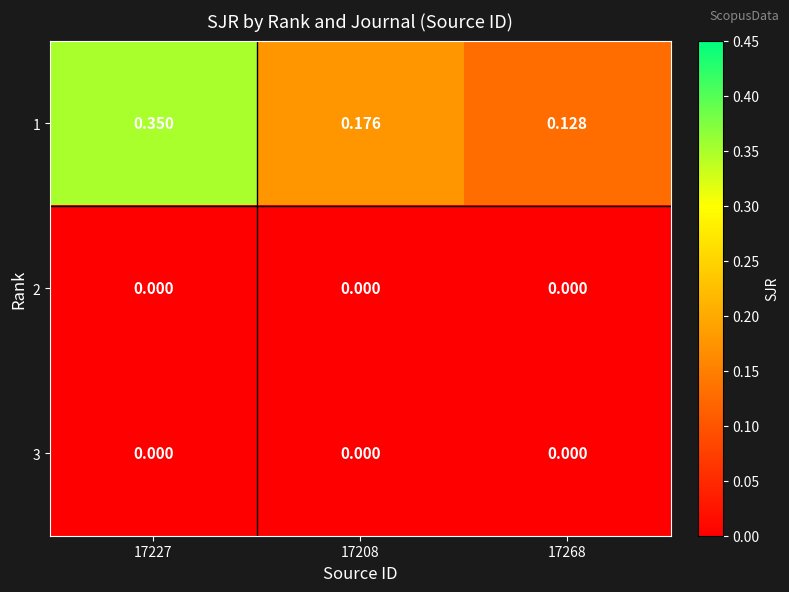

Is the value of 1 at 17208 greater than the value of 3 at 17268?

Yes